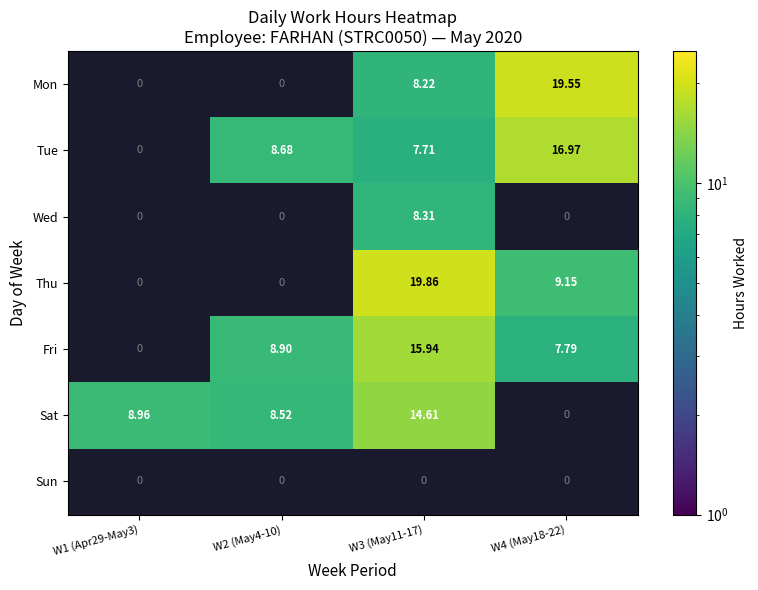

Is the value of Sun at W3 (May11-17) greater than the value of Sat at W2 (May4-10)?

No